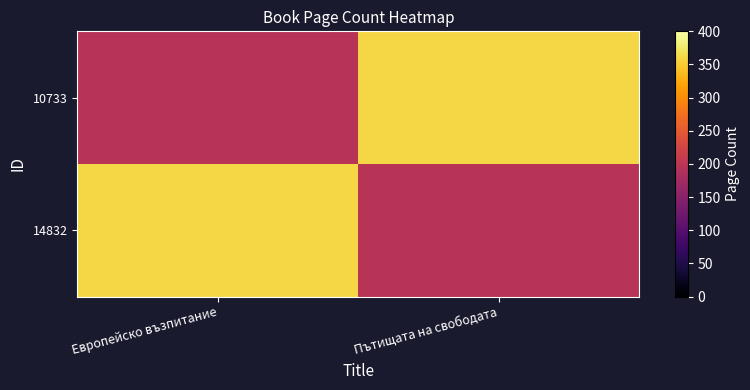

How many data points does each series have?

2